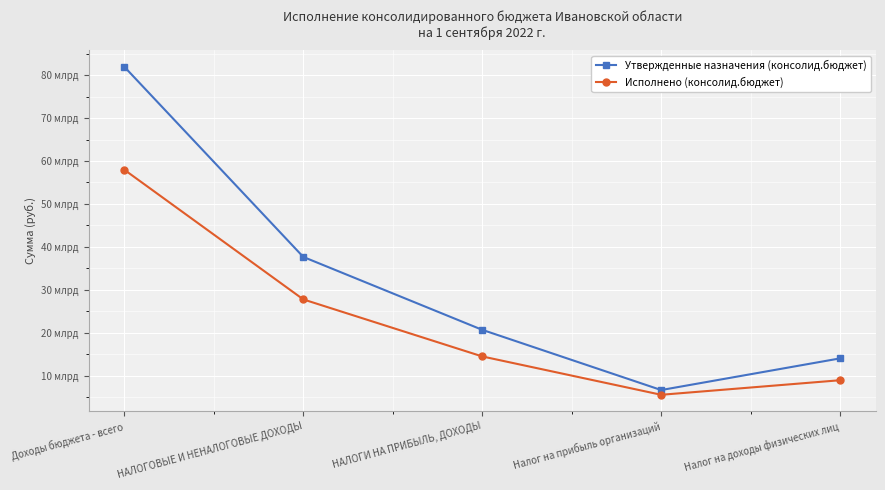

Which series has the largest total across all categories?

Утвержденные назначения (консолид.бюджет)